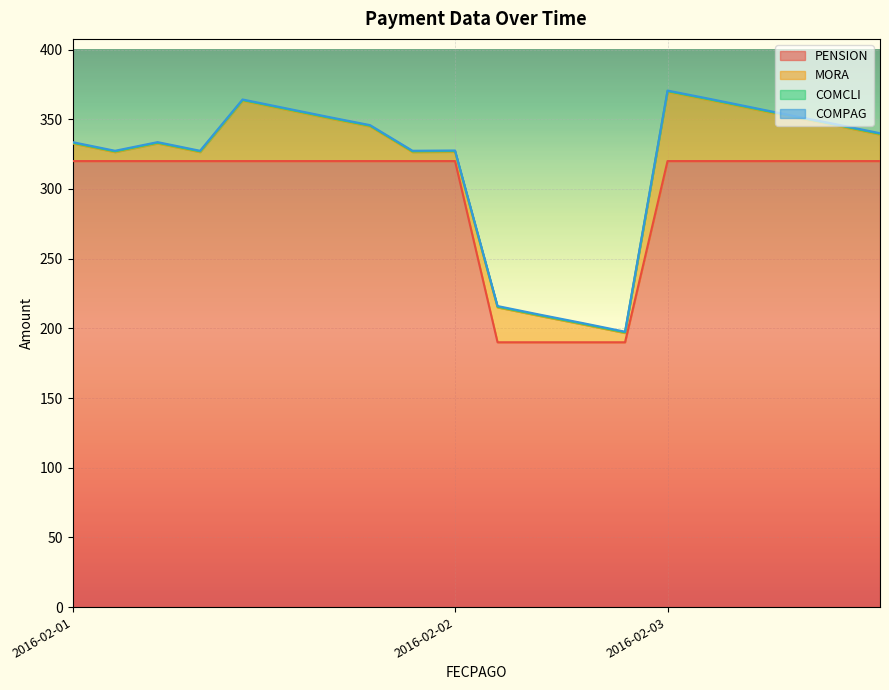

How many lines are shown in the chart?

4